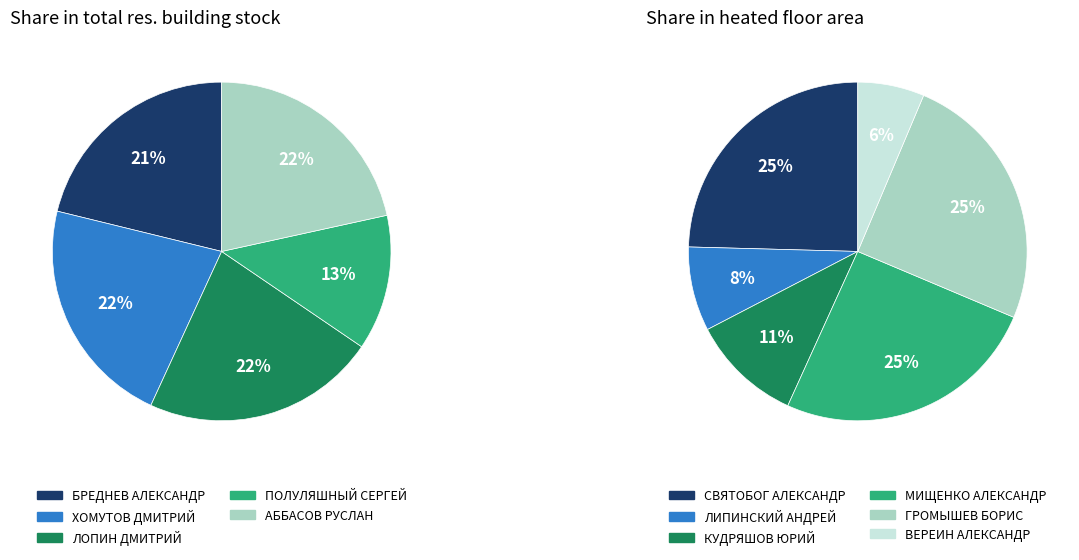

How many slices are in this pie chart?

11